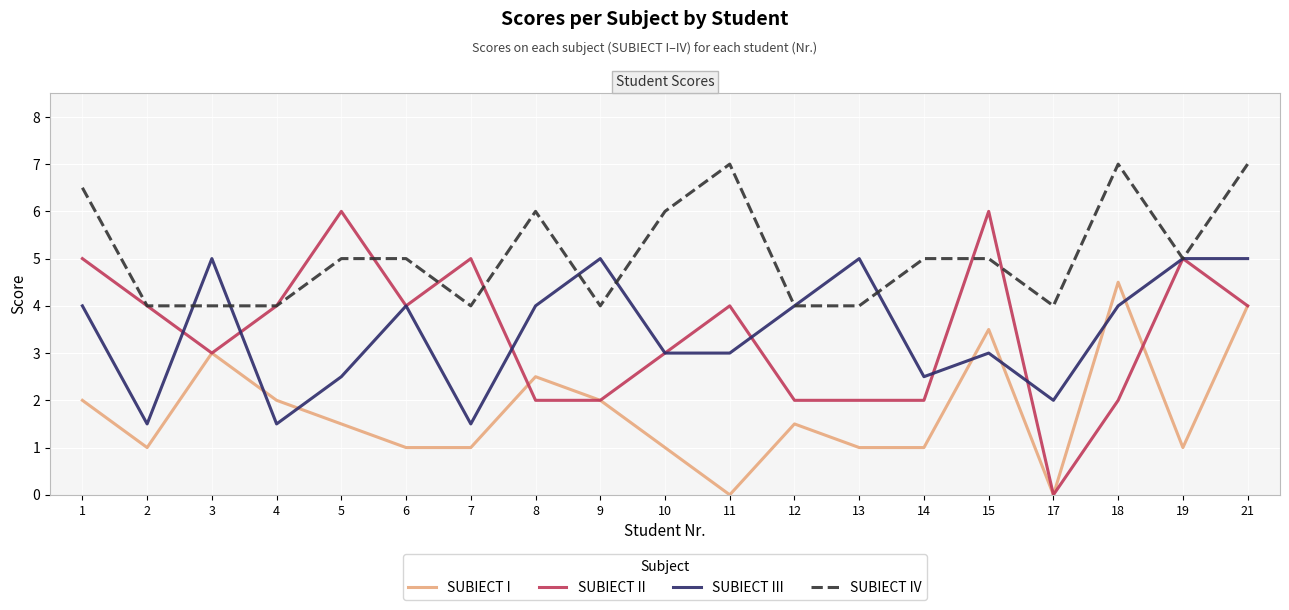

Is this an area chart (filled region under the line)?

No